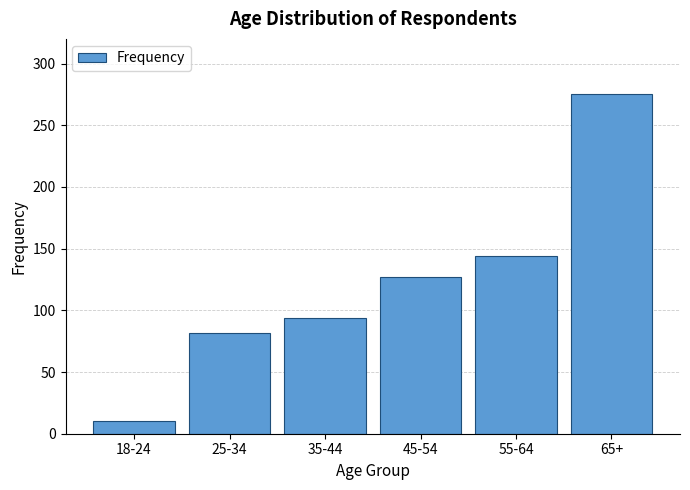

Reading right to left, what are all the values shown in this chart?

275	144	127	94	82	10